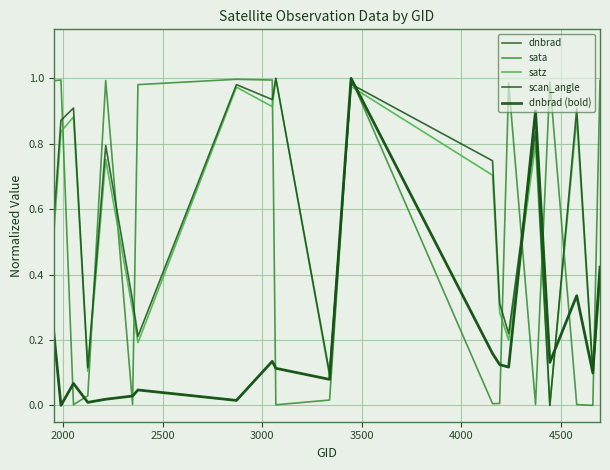

True or false: scan_angle and dnbrad cross at least once.

True